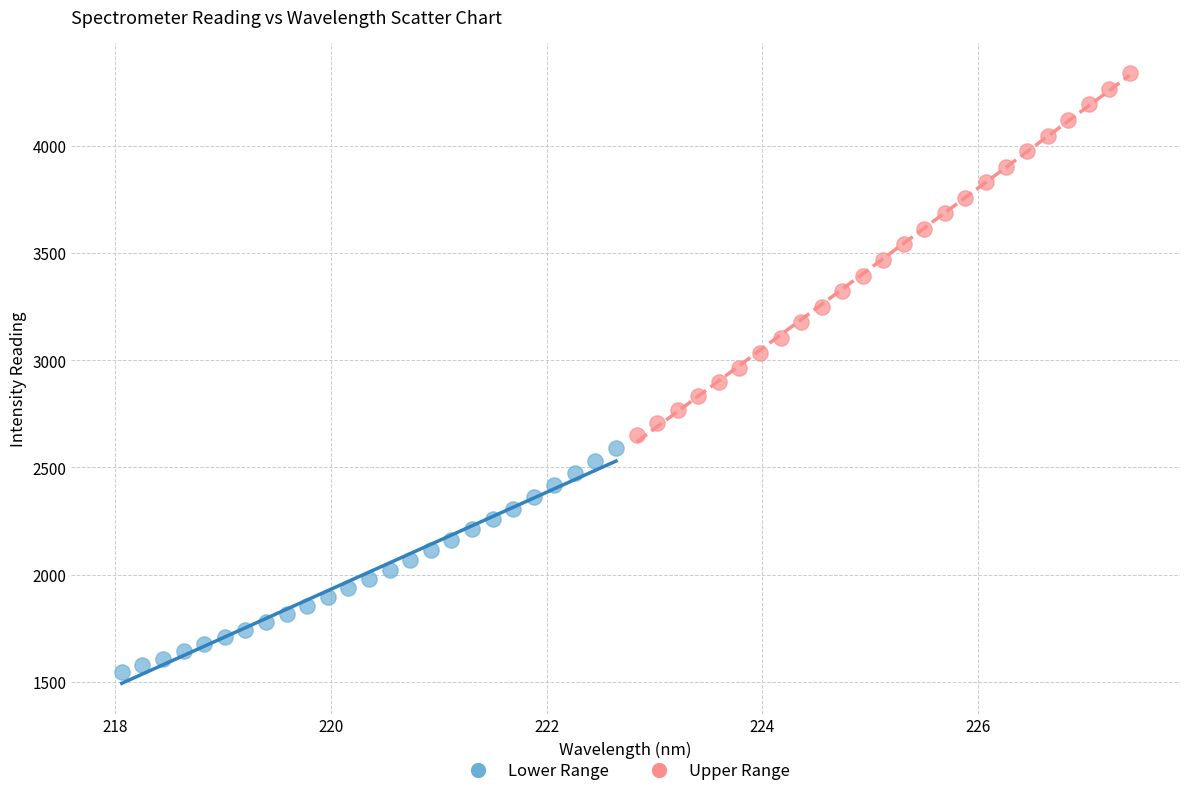

Which series has the largest Y range (max minus min)?

Upper Range